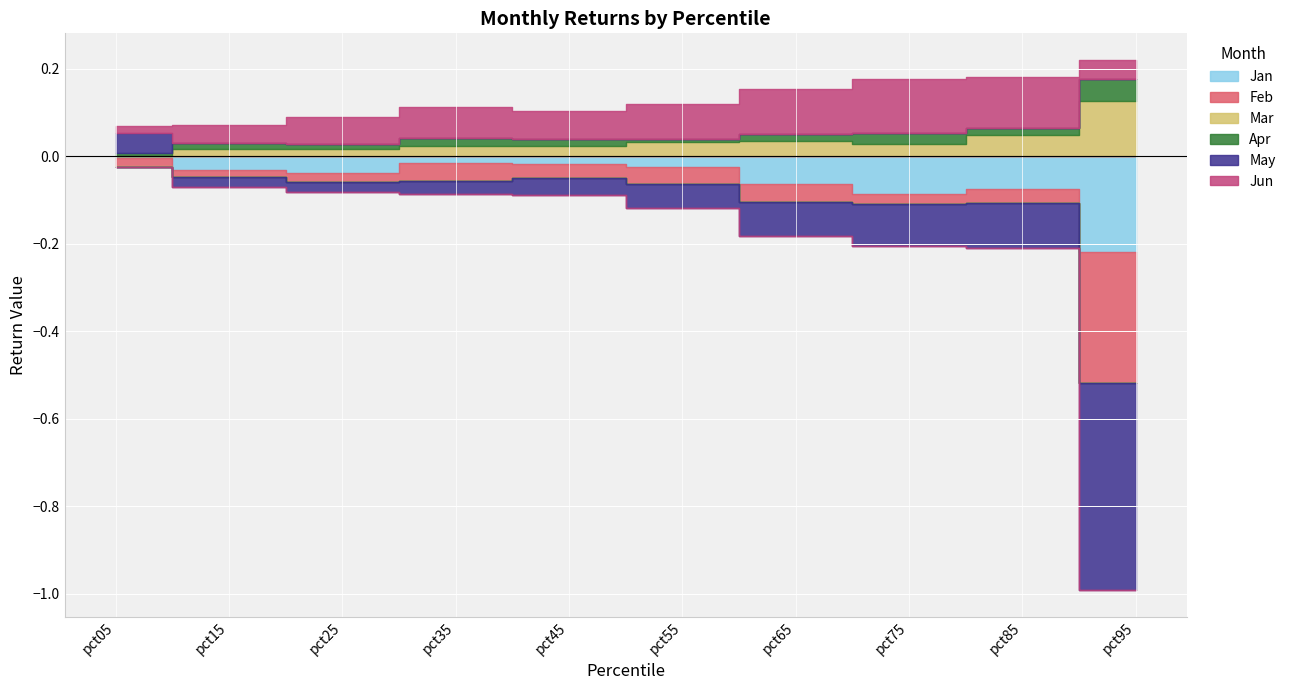

List the labels in order of May value, smallest first.

pct95, pct85, pct75, pct65, pct55, pct45, pct35, pct25, pct15, pct05